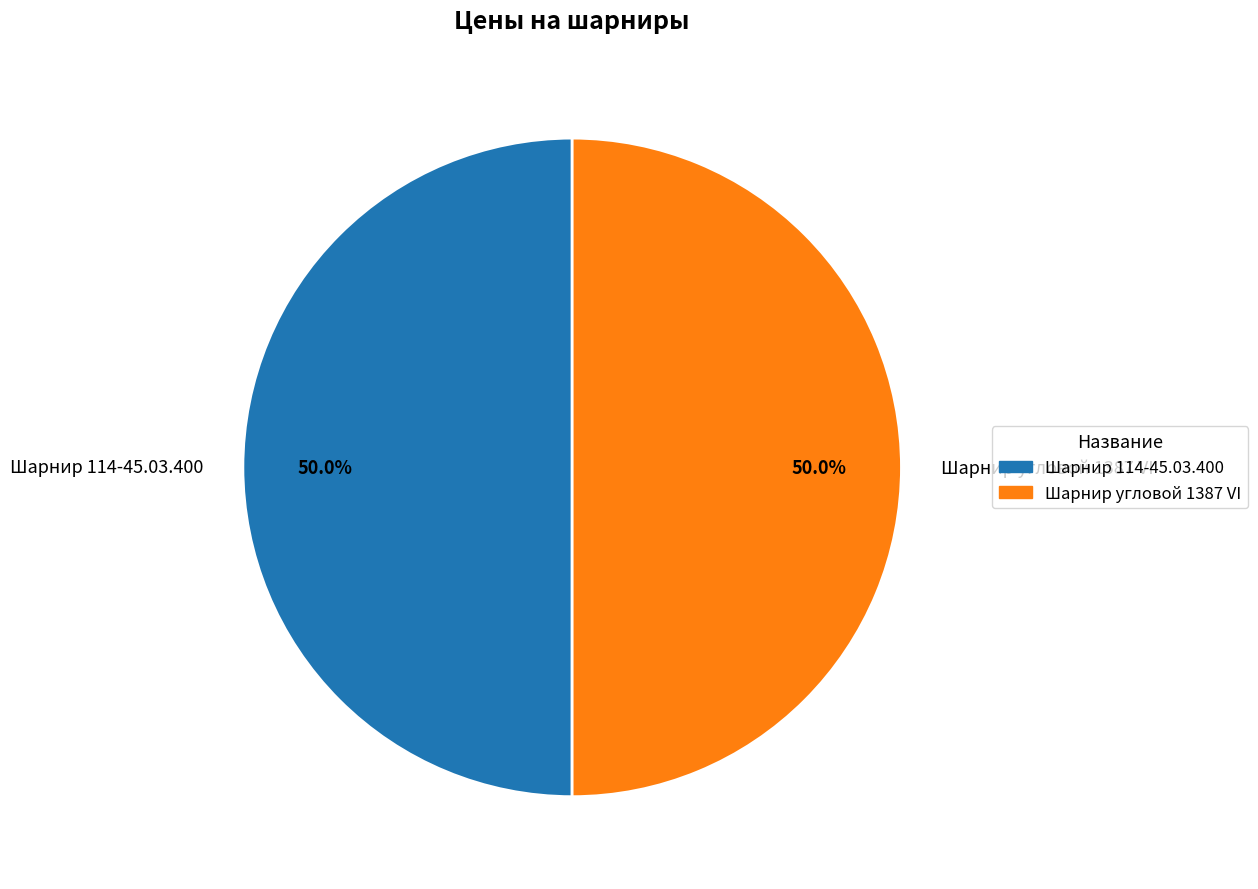

How many segments does this pie chart have?

2